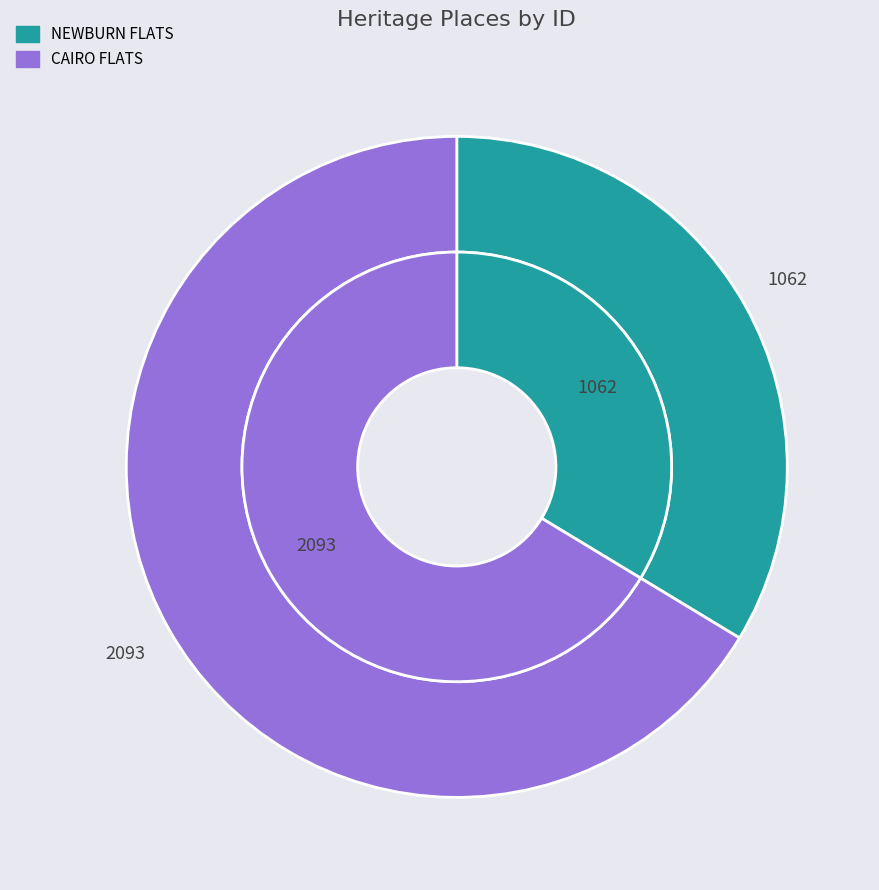

Combined, what portion of the pie is CAIRO FLATS and NEWBURN FLATS?

100.0%